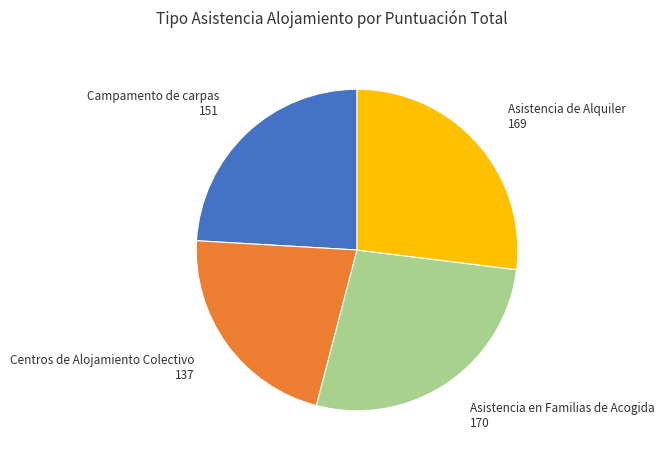

What is the smallest slice in the pie chart?

Centros de Alojamiento Colectivo